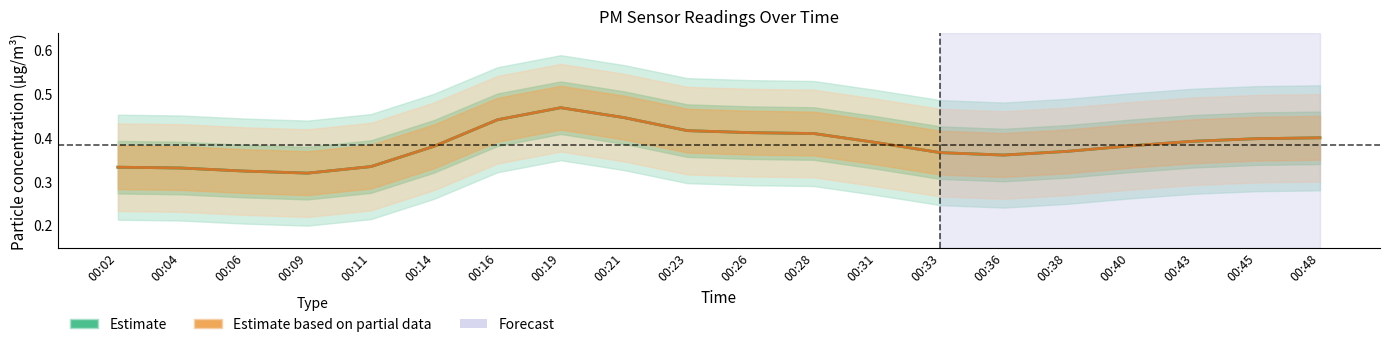

At 00:06, list the series in order from largest to smallest.

P1 (Estimate), P2 (Estimate based on partial data)